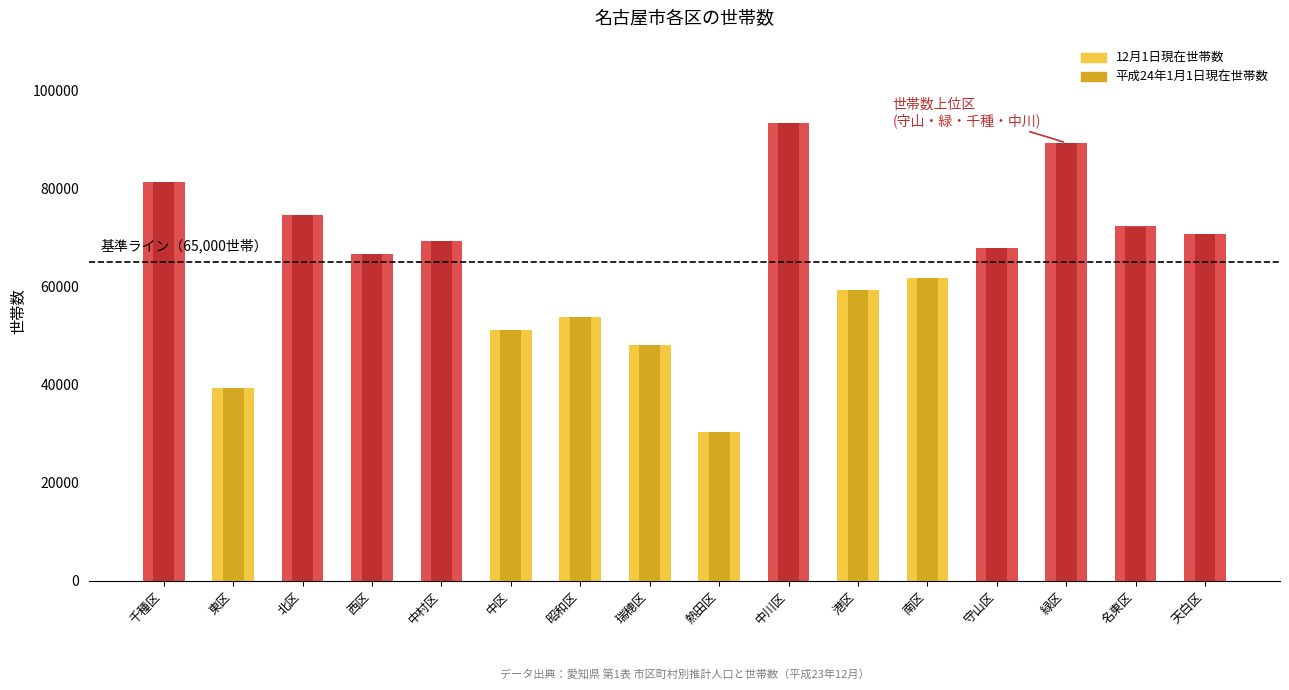

What position from the right is 中区?

11